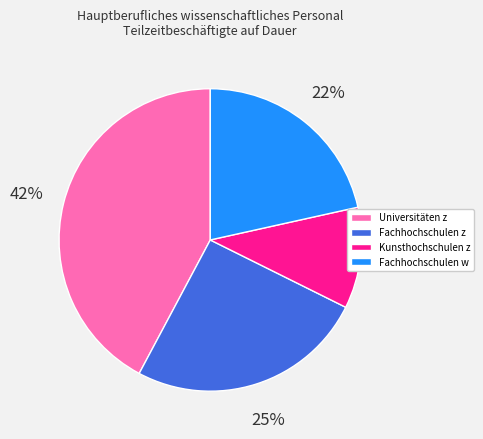

To the nearest percent, what portion does Fachhochschulen z represent?

25%